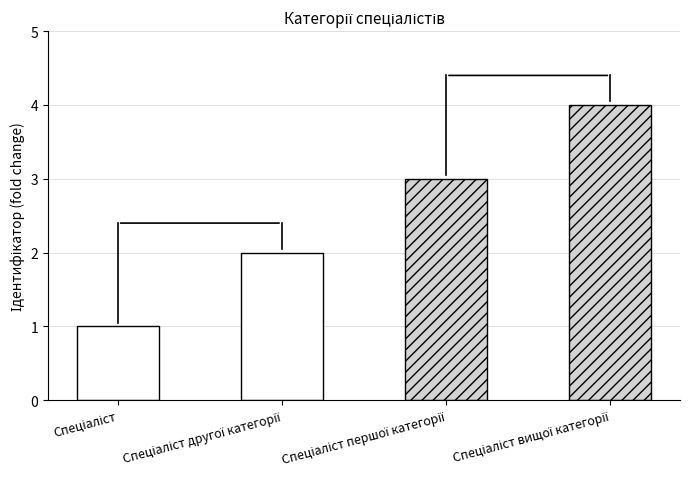

How many values are below 3?

2